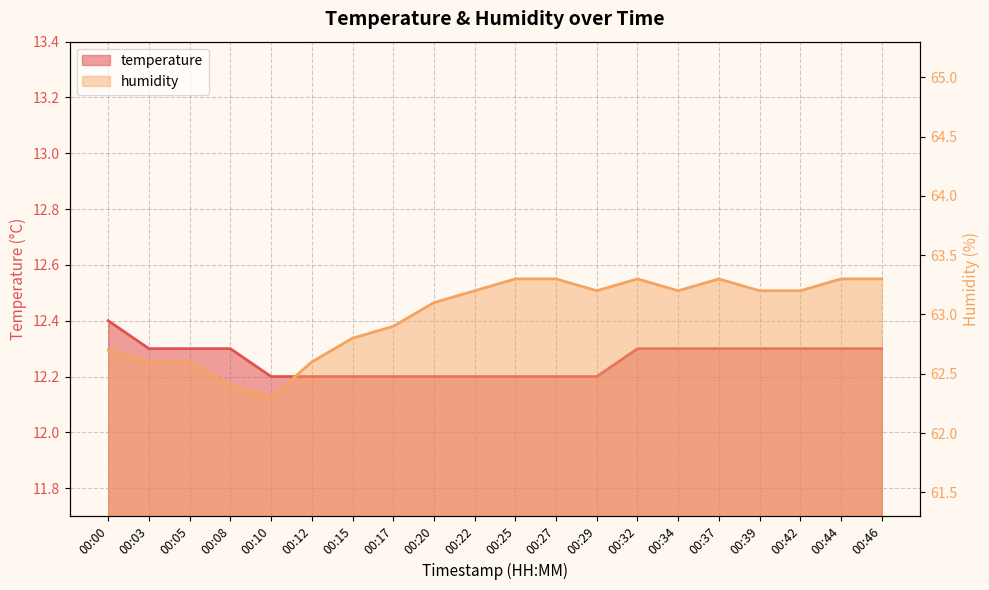

Reading right to left, list all the values displayed in this chart.

temperature: 00:46=12.3	00:44=12.3	00:42=12.3	00:39=12.3	00:37=12.3	00:34=12.3	00:32=12.3	00:29=12.2	00:27=12.2	00:25=12.2	00:22=12.2	00:20=12.2	00:17=12.2	00:15=12.2	00:12=12.2	00:10=12.2	00:08=12.3	00:05=12.3	00:03=12.3	00:00=12.4
humidity: 00:46=63.3	00:44=63.3	00:42=63.2	00:39=63.2	00:37=63.3	00:34=63.2	00:32=63.3	00:29=63.2	00:27=63.3	00:25=63.3	00:22=63.2	00:20=63.1	00:17=62.9	00:15=62.8	00:12=62.6	00:10=62.3	00:08=62.4	00:05=62.6	00:03=62.6	00:00=62.7